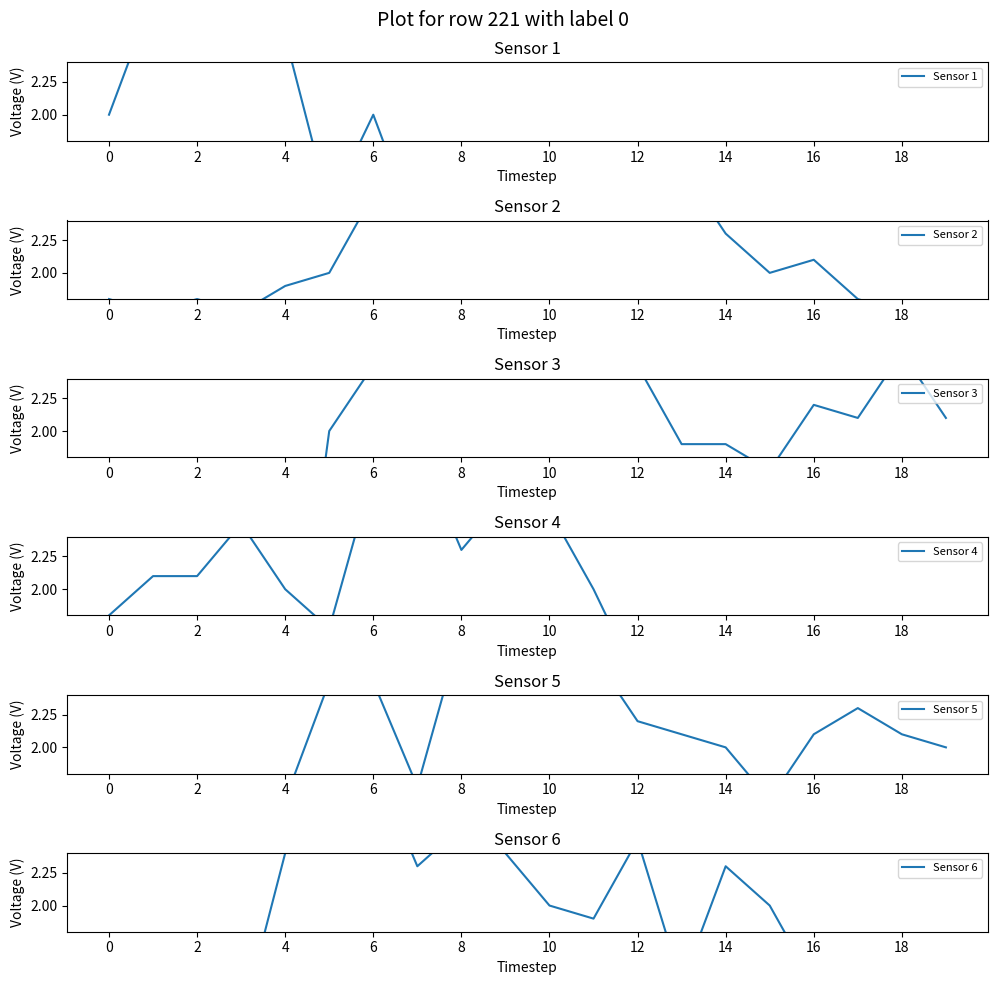

What is the greatest value displayed?

3.6